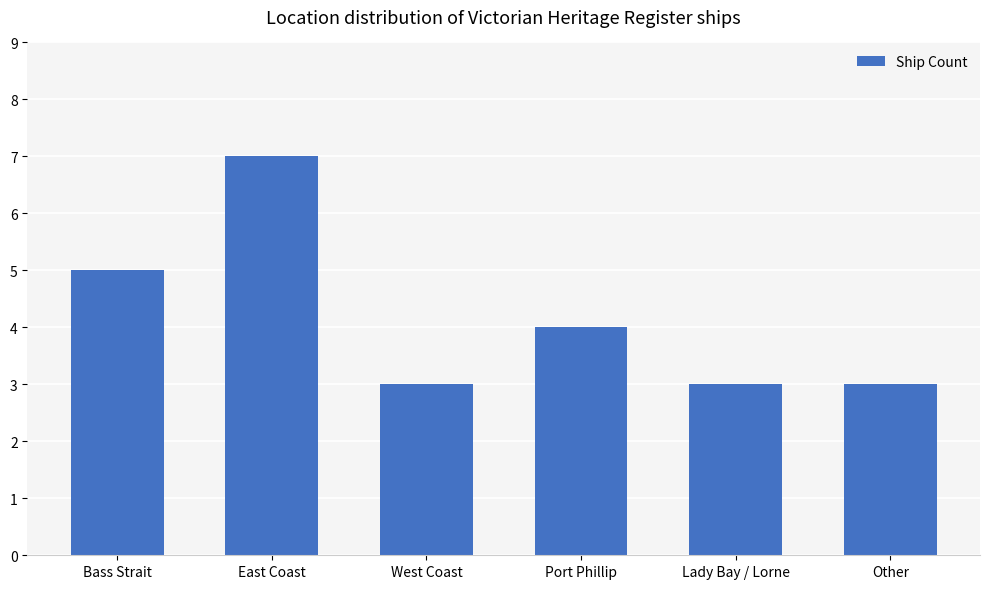

Which has a higher value, West Coast or Bass Strait?

Bass Strait